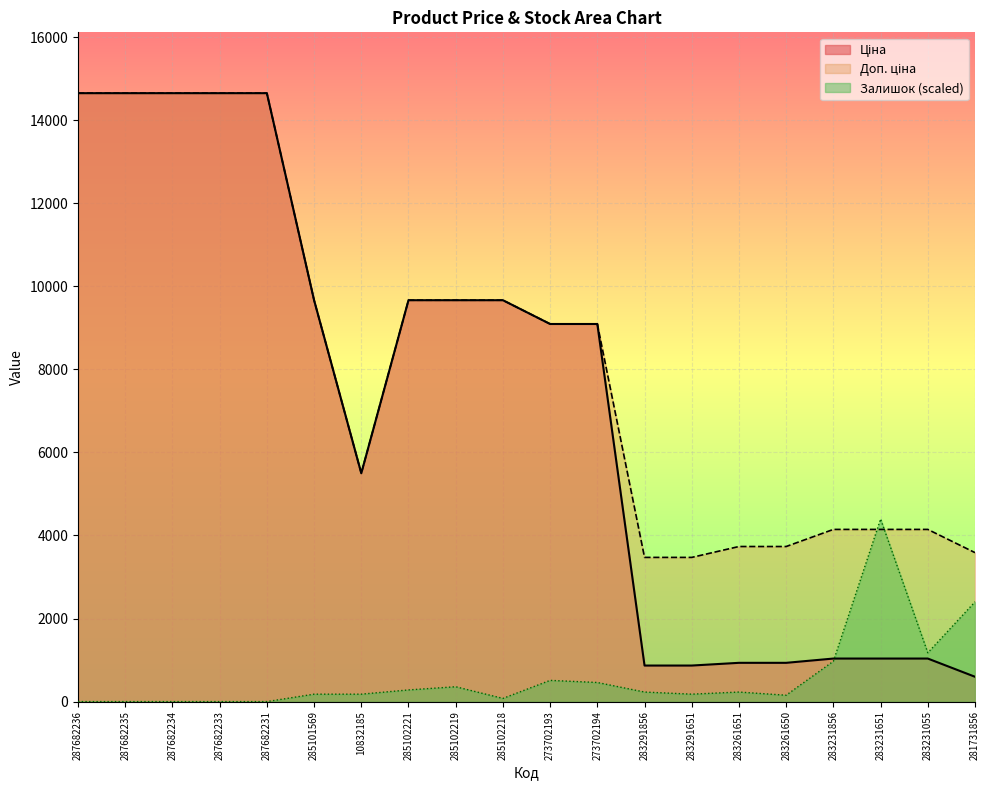

Is it true that Ціна equals 5497.3 at 10832185?

True